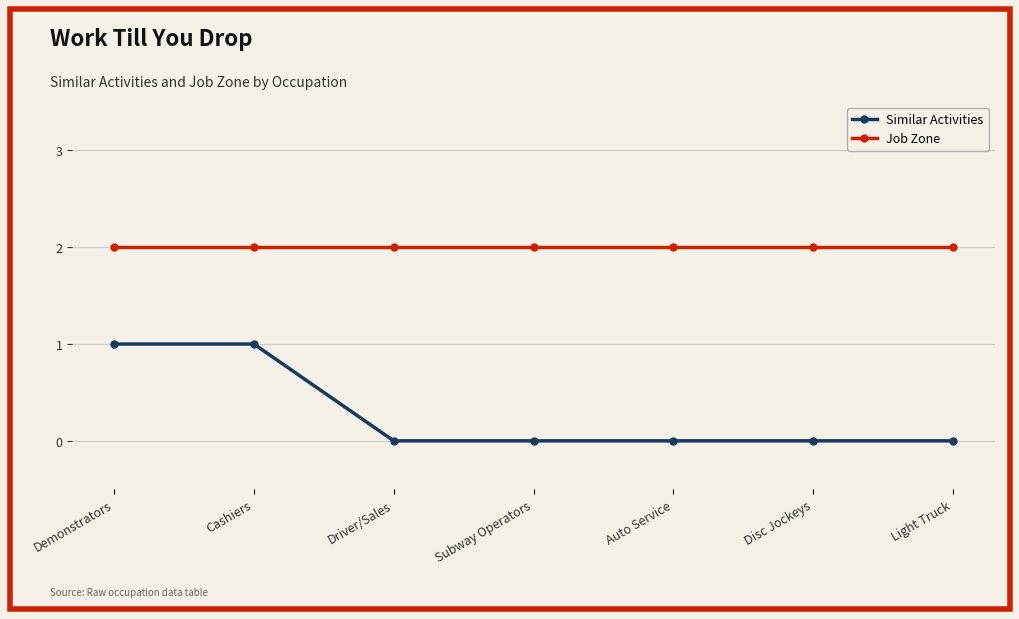

True or false: Job Zone and Similar Activities intersect in this chart.

False